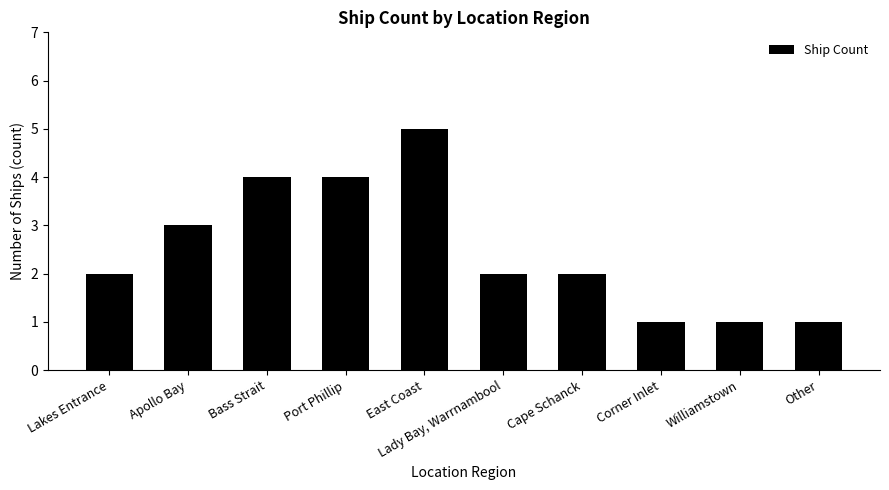

Count the number of data series in this chart.

1